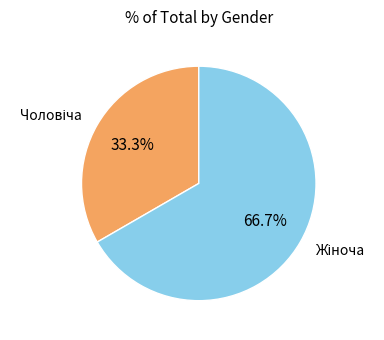

Is there any slice that represents more than half of the pie?

Yes